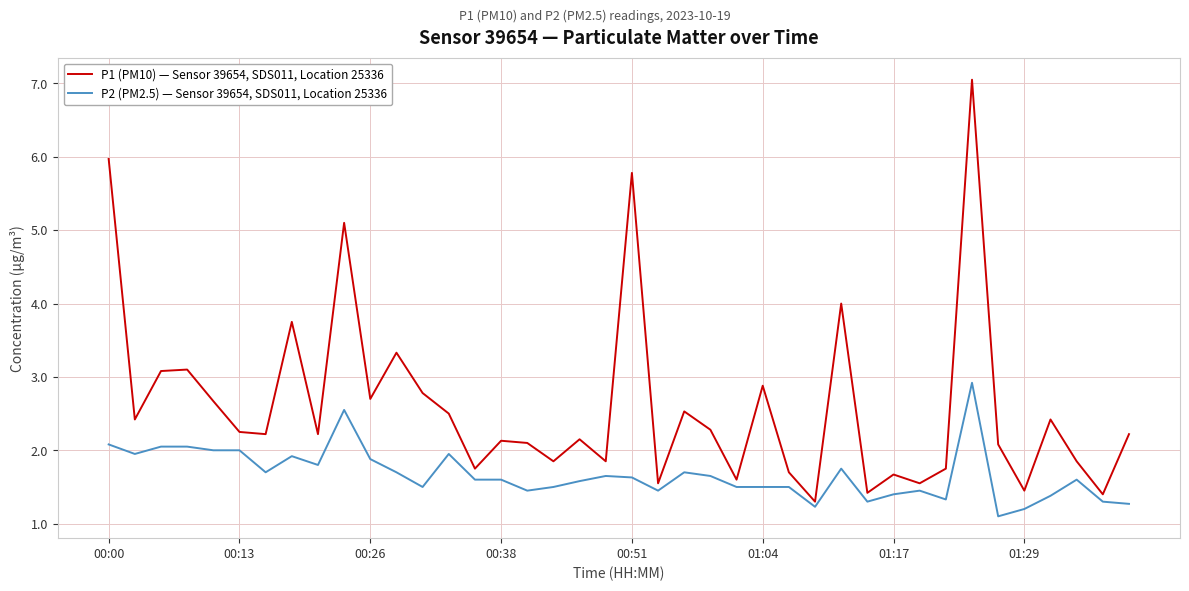

Which series has the largest range (max minus min)?

P1 (PM10) — Sensor 39654, SDS011, Location 25336